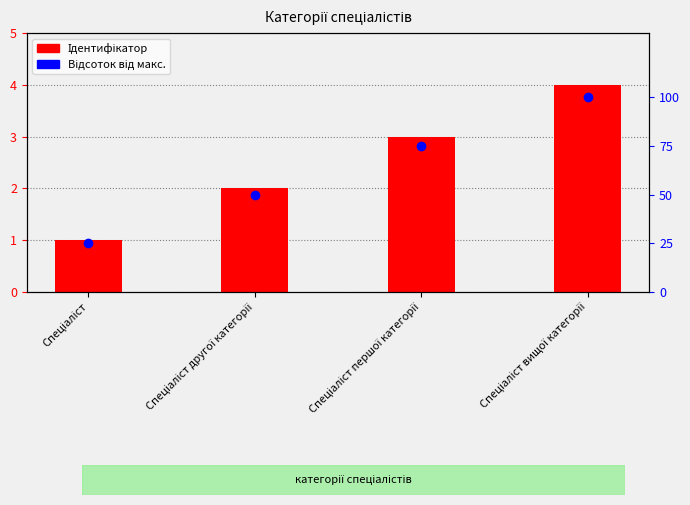

Which series has the largest total across all categories?

Відсоток від макс.